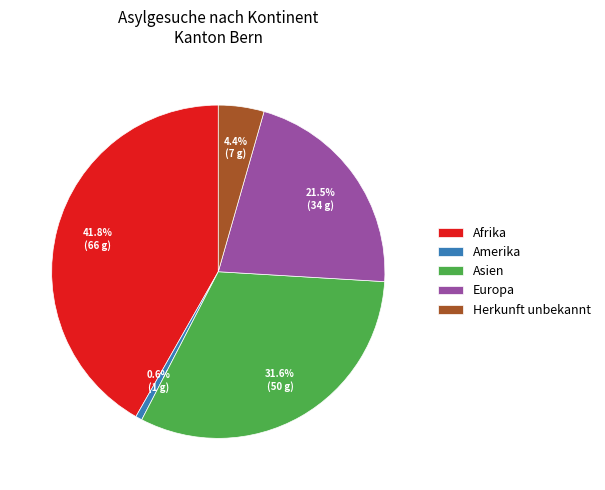

What percentage is NOT represented by Amerika?

99.4%